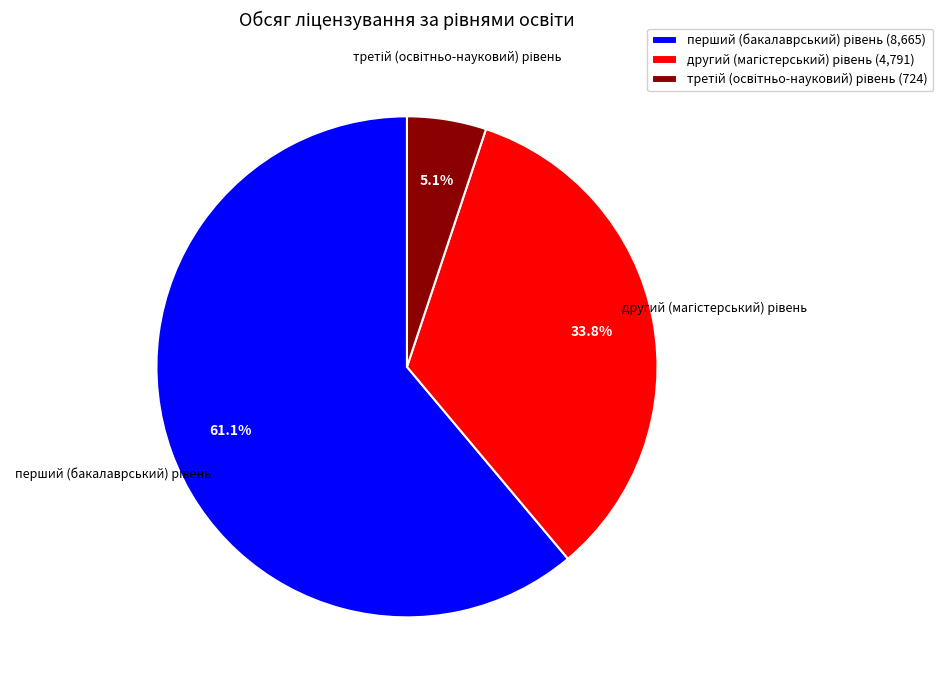

Is there any slice that represents more than half of the pie?

Yes